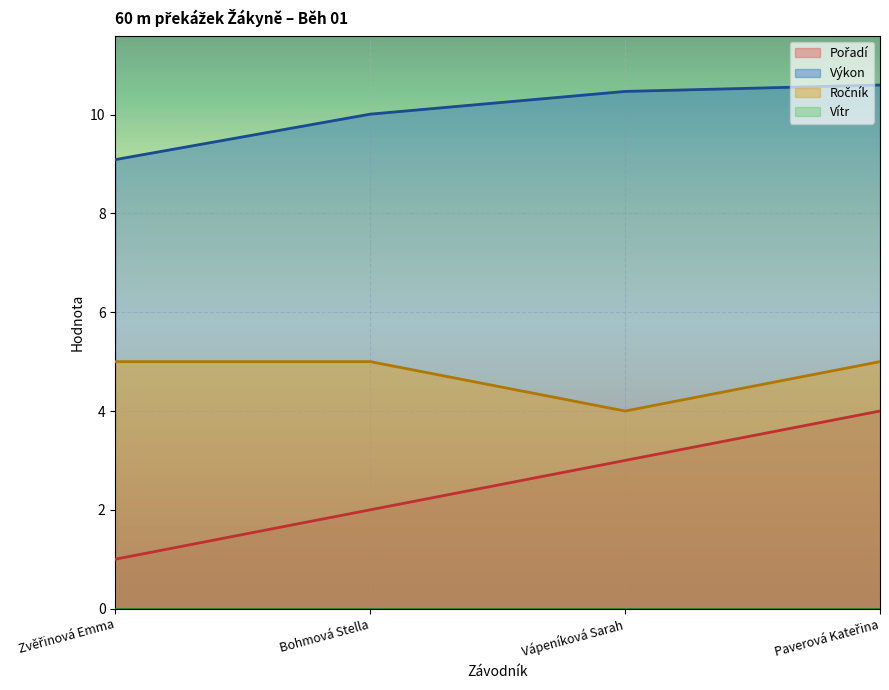

Rank the categories by Pořadí value from lowest to highest.

Zvěřinová Emma, Bohmová Stella, Vápeníková Sarah, Paverová Kateřina